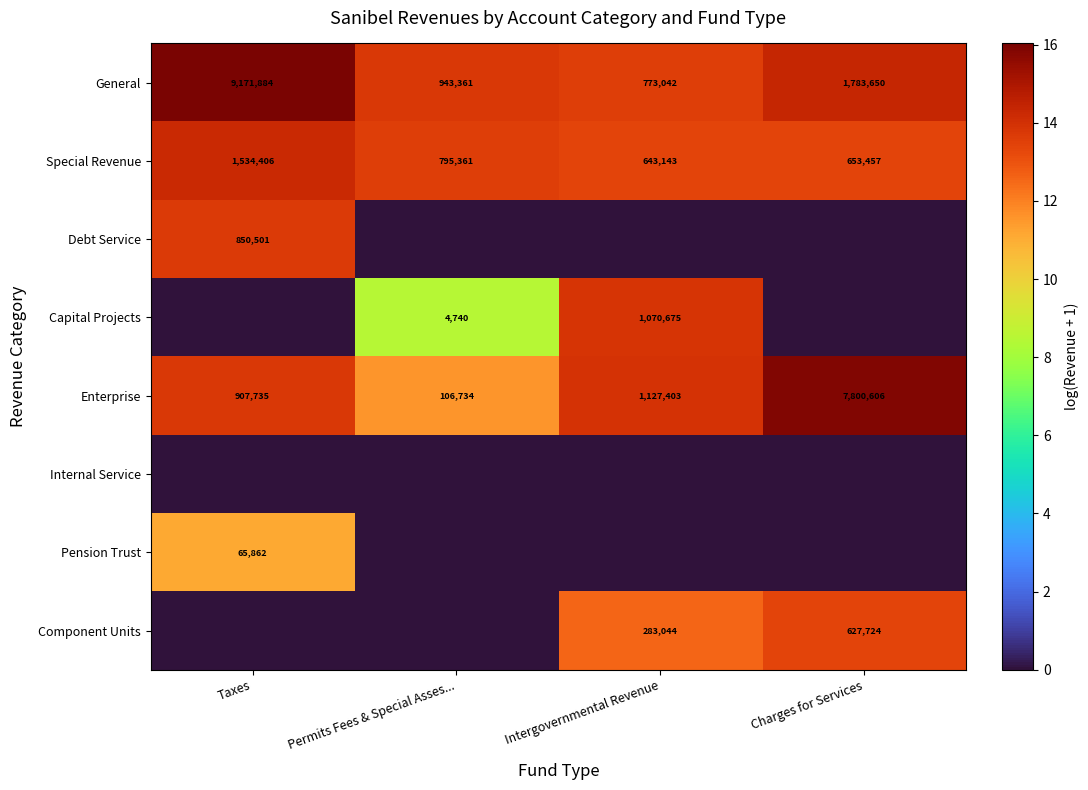

Rank the categories by Special Revenue value from lowest to highest.

Intergovernmental Revenue, Charges for Services, Permits Fees & Special Asses..., Taxes